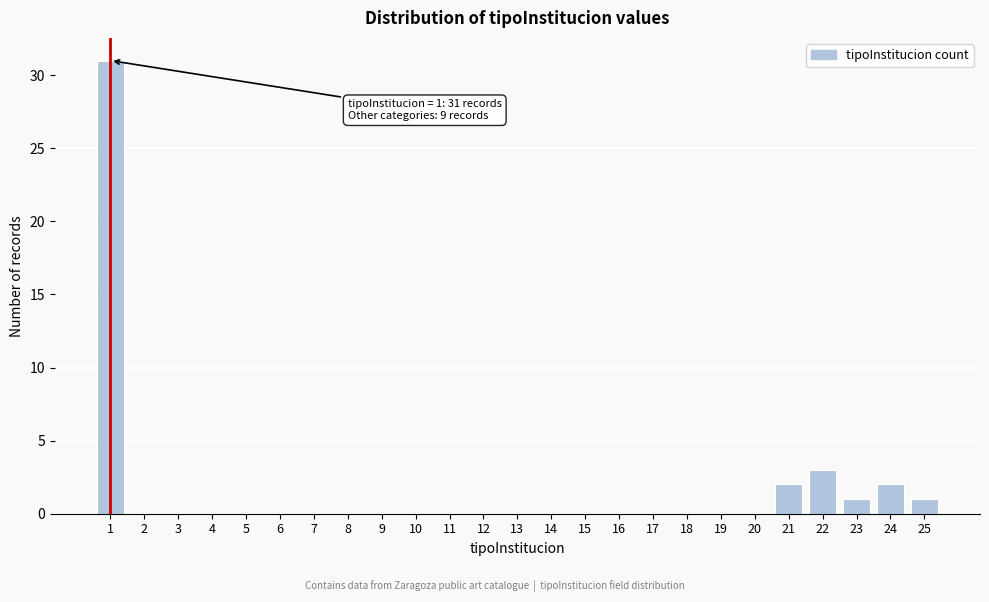

Over which range of the x-axis is the bar tallest?

0.5 to 1.5